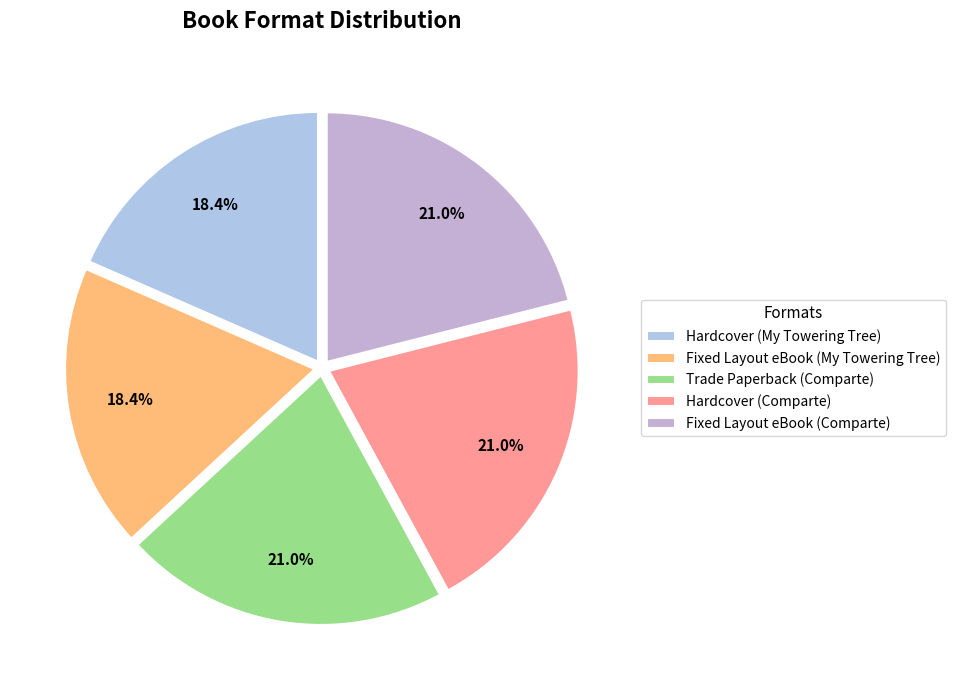

How many segments does this pie chart have?

5